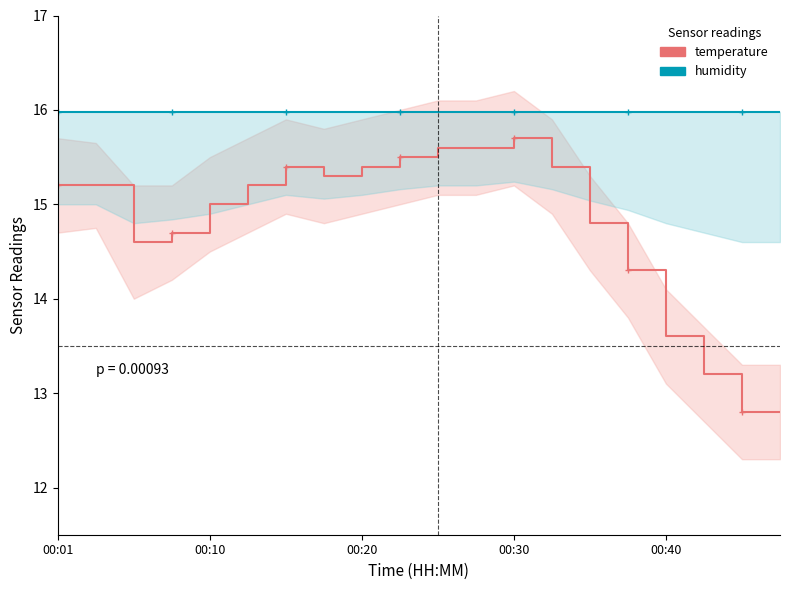

True or false: temperature and humidity intersect in this chart.

False